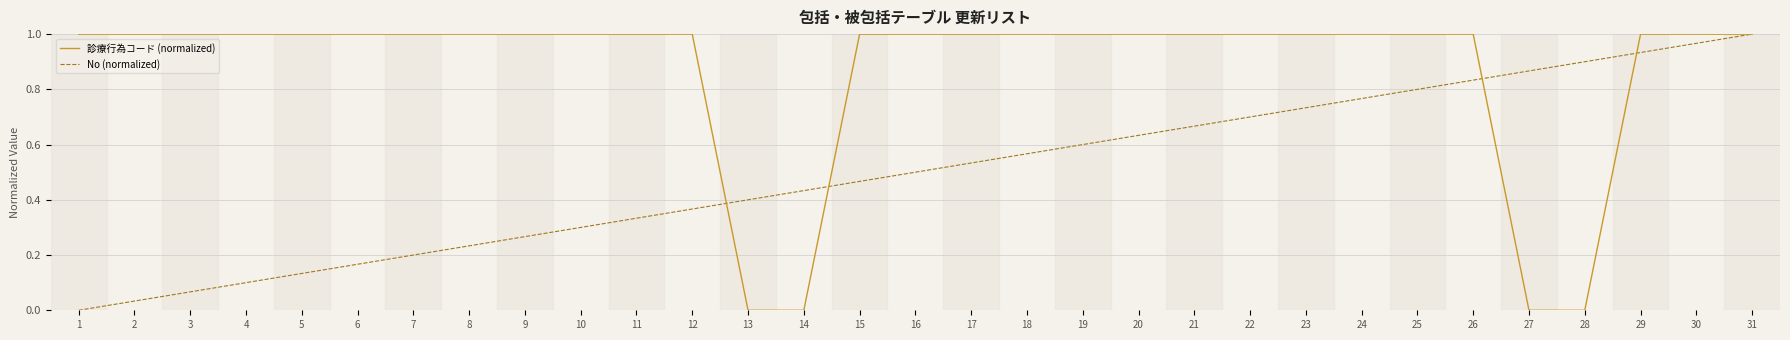

Rank the series at 30 from highest to lowest value.

診療行為コード (normalized), No (normalized)